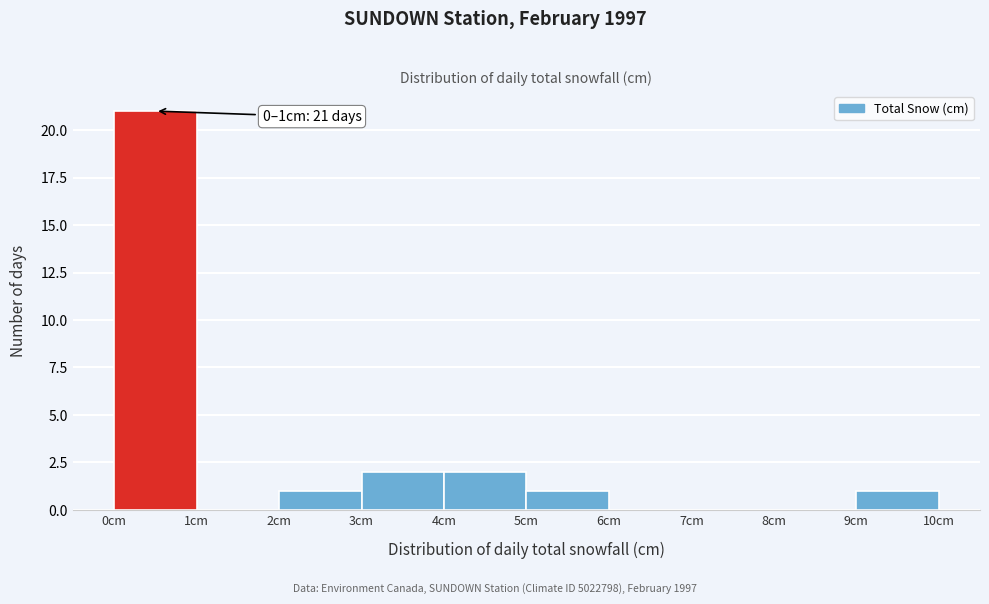

Which range on the x-axis has the tallest bar?

0 to 1